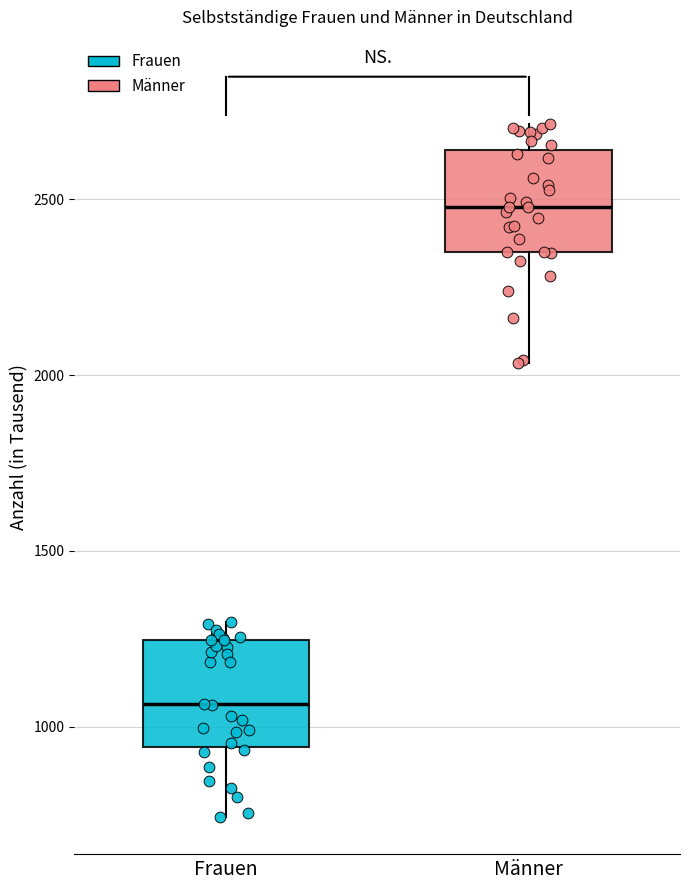

Reading left to right, read every box against the y-axis: the position of its median line, the range the box covers, and the ends of its whiskers. The values are not printed on the chart, so give them approximately, as read against the axis.

Frauen: median 1050, box 950 to 1250, whiskers 750 to 1300
Männer: median 2500, box 2350 to 2650, whiskers 2050 to 2700